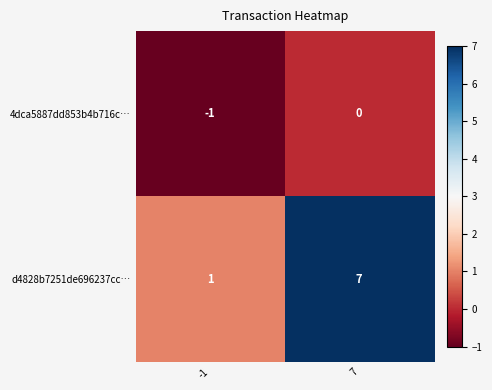

The value of d4828b7251de696237cc… at 7 is 7. True or false?

True